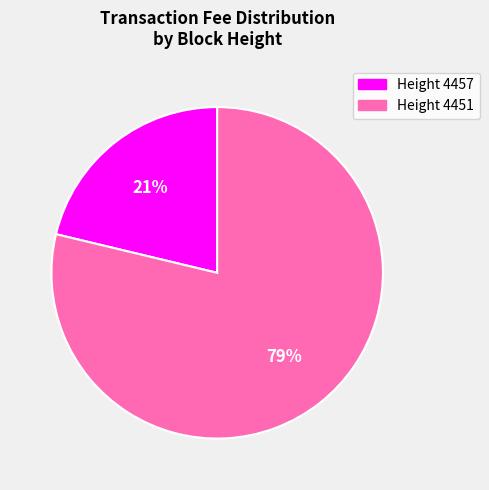

Count the number of slices in the pie.

2